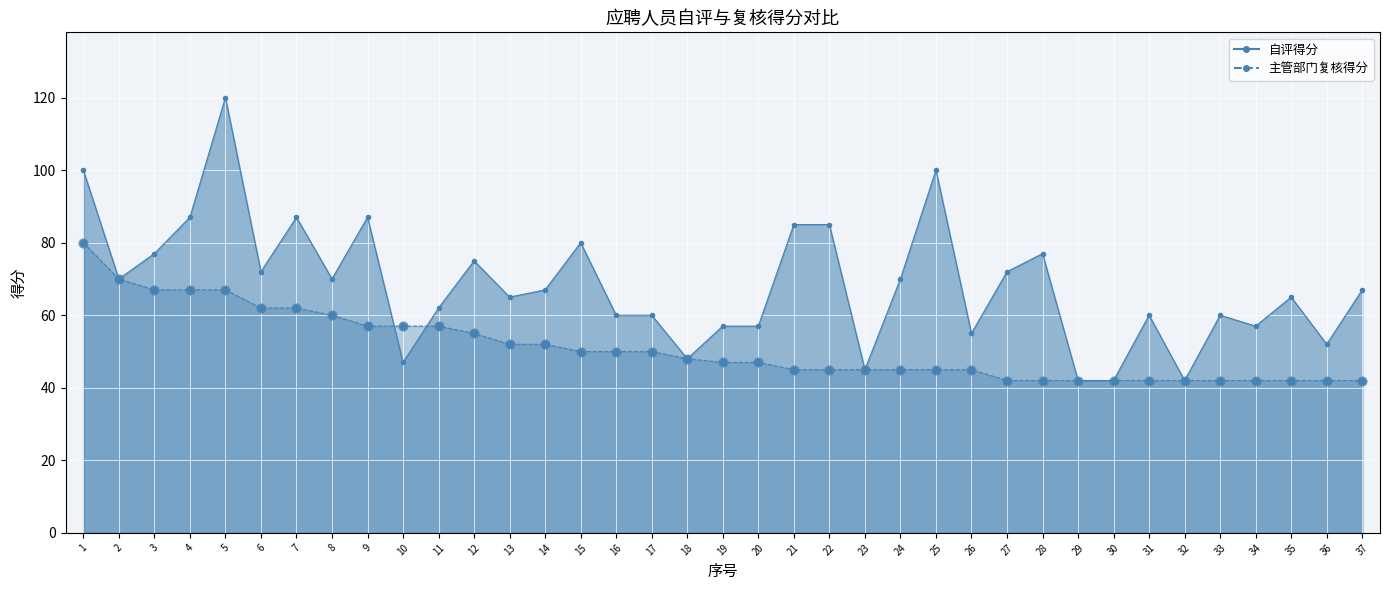

At how many categories does at least one series exceed 101?

1